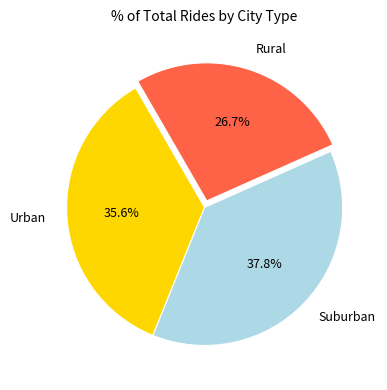

What is the ratio of the value at Rural to the value at Suburban?

0.7